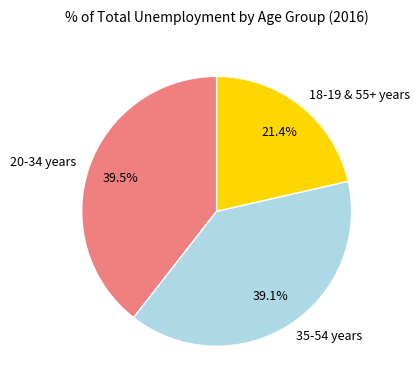

What is the smallest slice in the pie chart?

18-19 & 55+ years